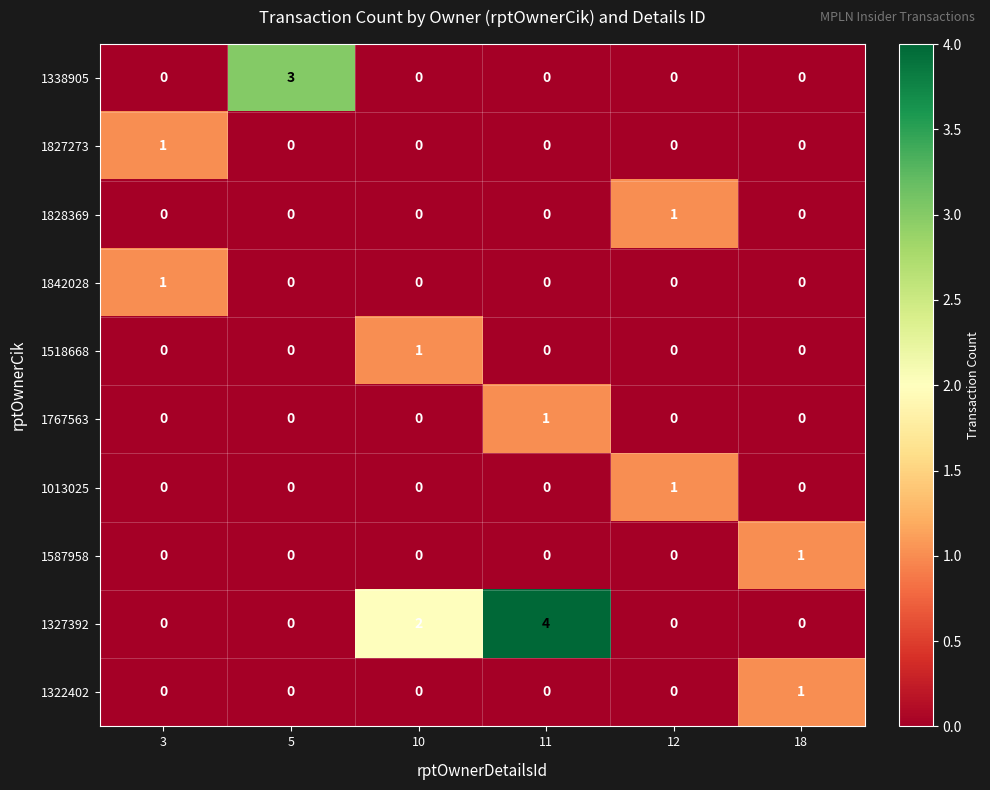

How many distinct data groups are displayed?

10